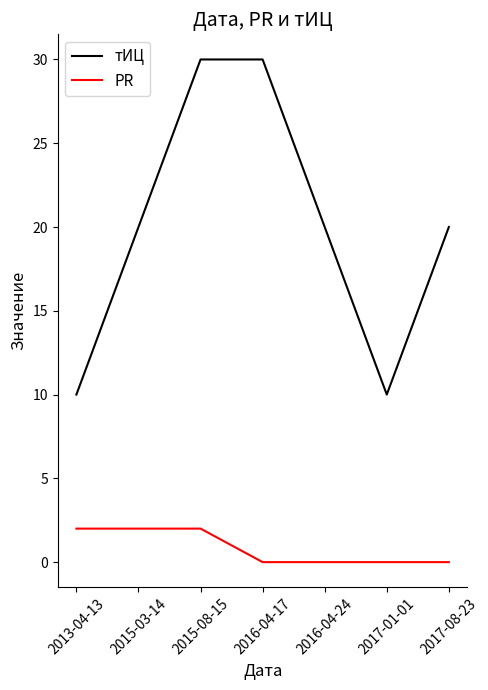

List the series in order of their overall mean, lowest first.

PR, тИЦ